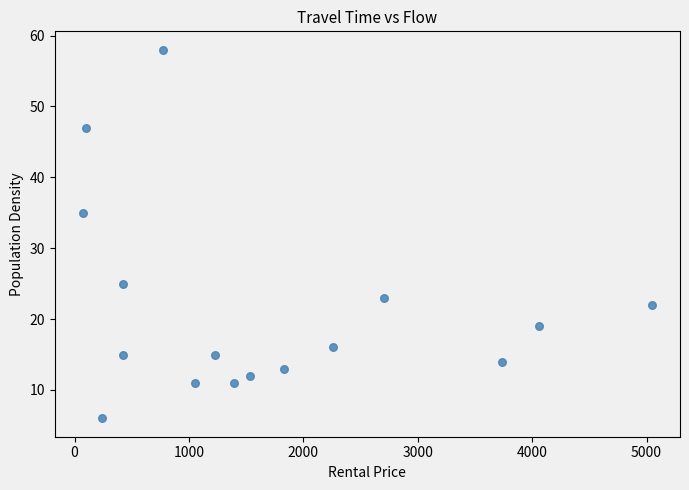

What Y value in the scatter plot is closest to 32?

35